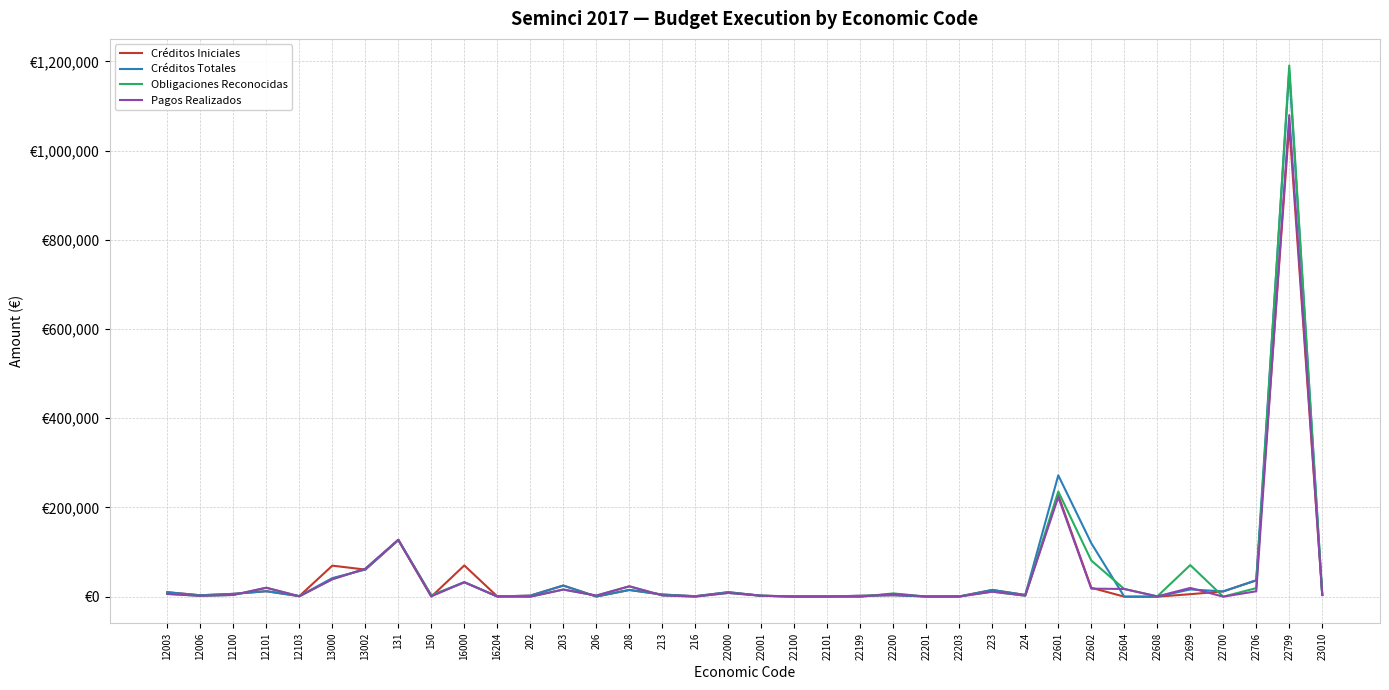

How many values in the Obligaciones Reconocidas series are below 4062?

18